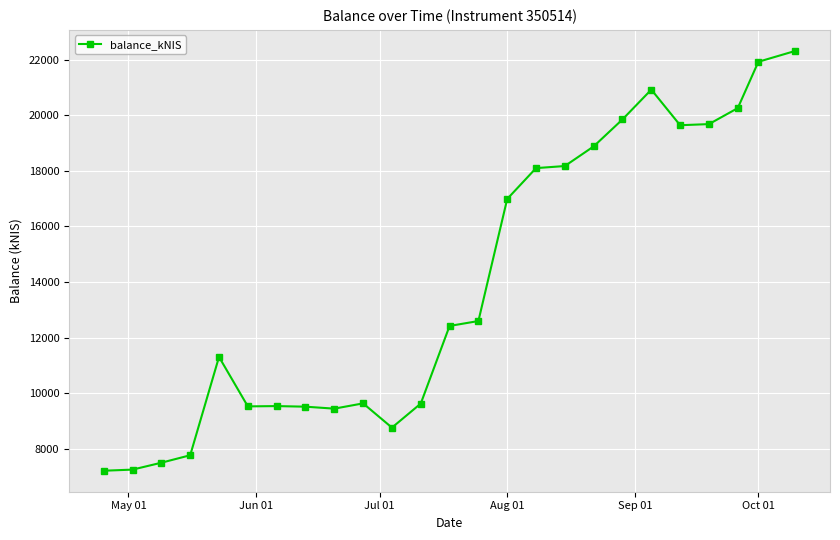

What is the difference between the maximum and second lowest values?

15072.7